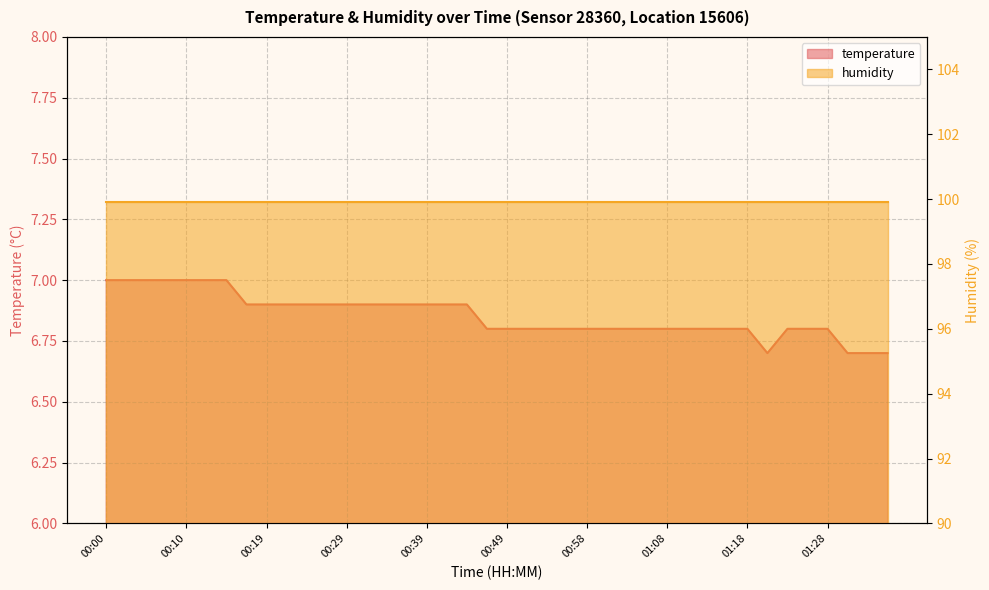

Reading left to right, list all the values displayed in this chart.

00:00=7.0	00:02=7.0	00:05=7.0	00:07=7.0	00:10=7.0	00:12=7.0	00:15=7.0	00:17=6.9	00:19=6.9	00:22=6.9	00:24=6.9	00:27=6.9	00:29=6.9	00:32=6.9	00:34=6.9	00:36=6.9	00:39=6.9	00:41=6.9	00:44=6.9	00:46=6.8	00:49=6.8	00:51=6.8	00:53=6.8	00:56=6.8	00:58=6.8	01:01=6.8	01:03=6.8	01:06=6.8	01:08=6.8	01:11=6.8	01:13=6.8	01:15=6.8	01:18=6.8	01:21=6.7	01:23=6.8	01:25=6.8	01:28=6.8	01:30=6.7	01:33=6.7	01:35=6.7